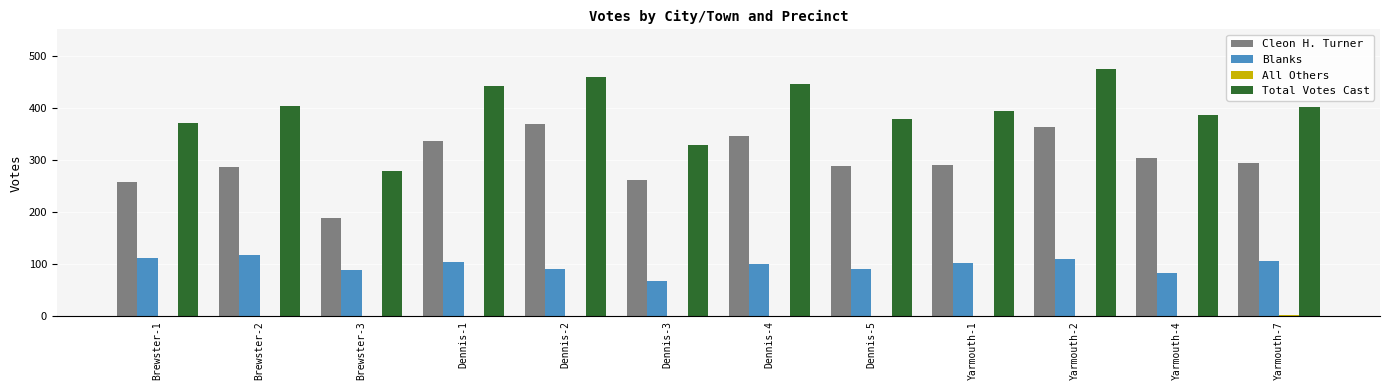

How many groups of bars are there?

12